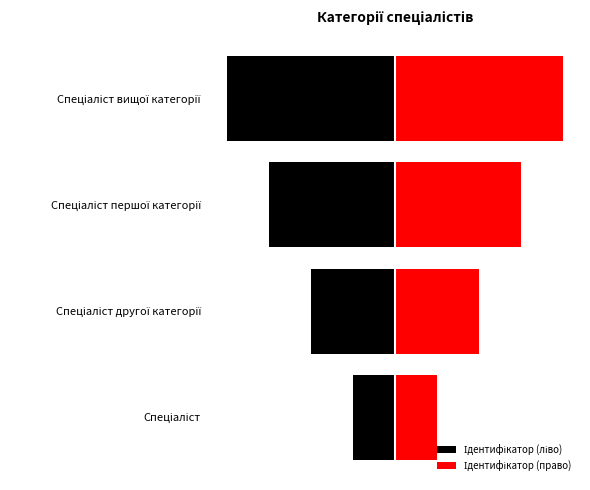

What is the approximate value of Ідентифікатор (ліво) at Спеціаліст вищої категорії?

-6.0